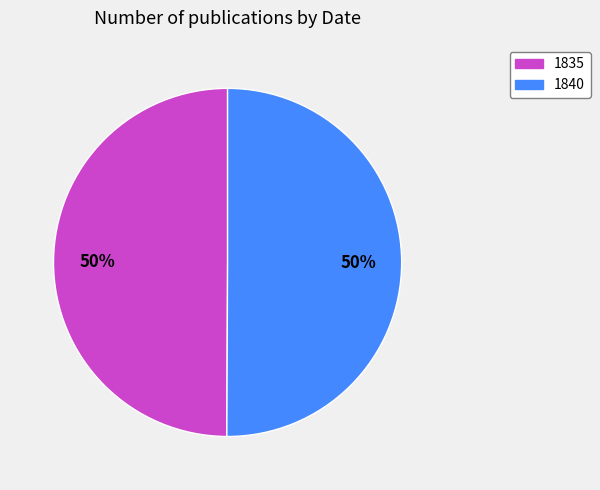

Combined, do 1835 and 1840 account for over 50%?

Yes